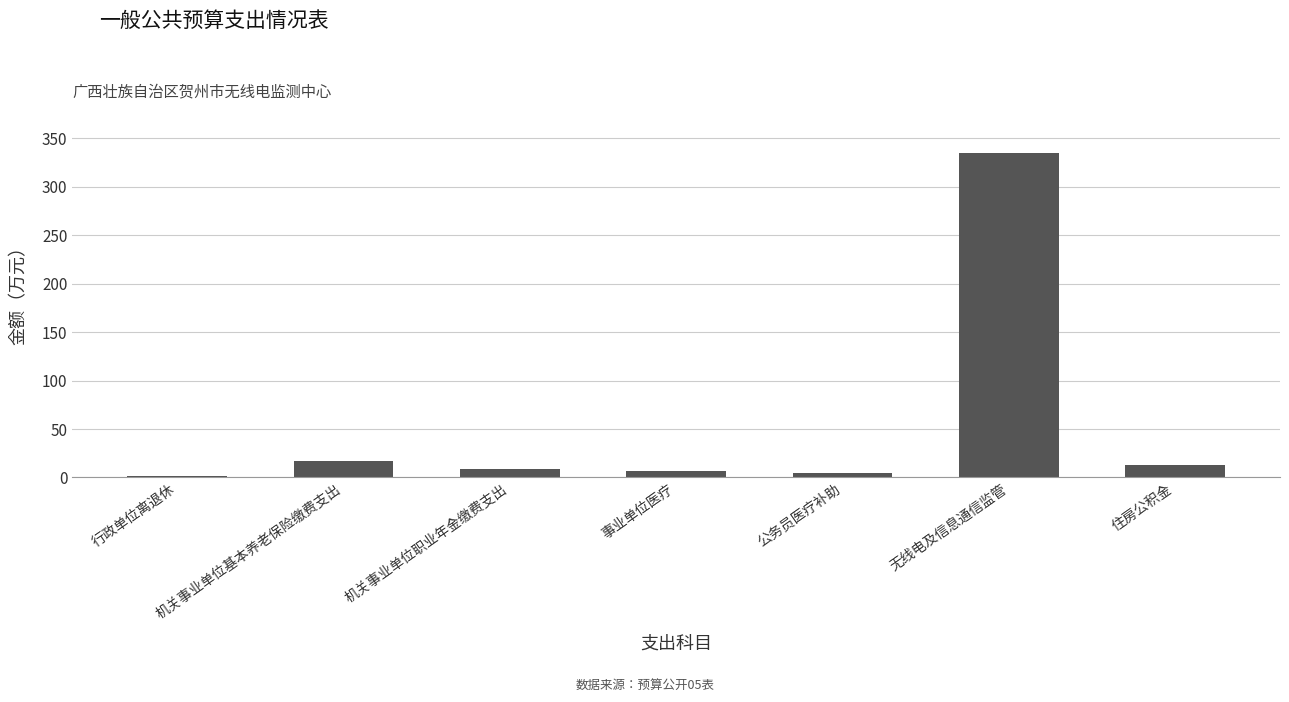

What is the ratio of the value at 无线电及信息通信监管 to the value at 机关事业单位职业年金缴费支出?

40.3